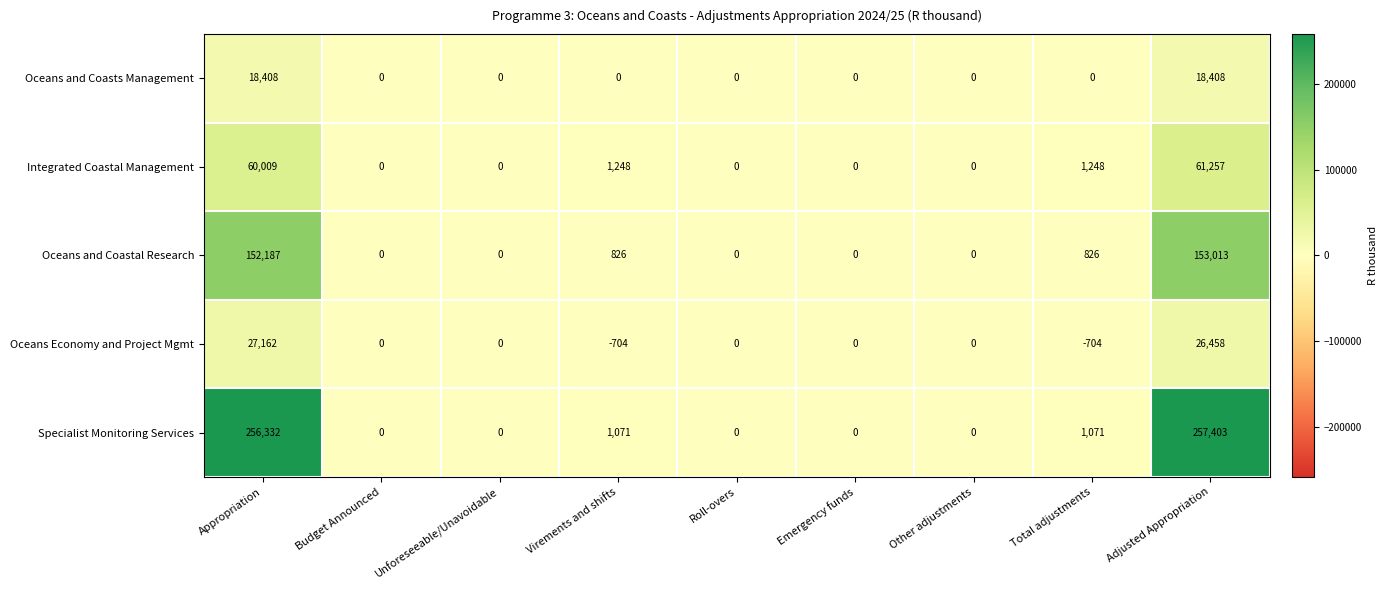

Which series has the largest total across all categories?

Specialist Monitoring Services